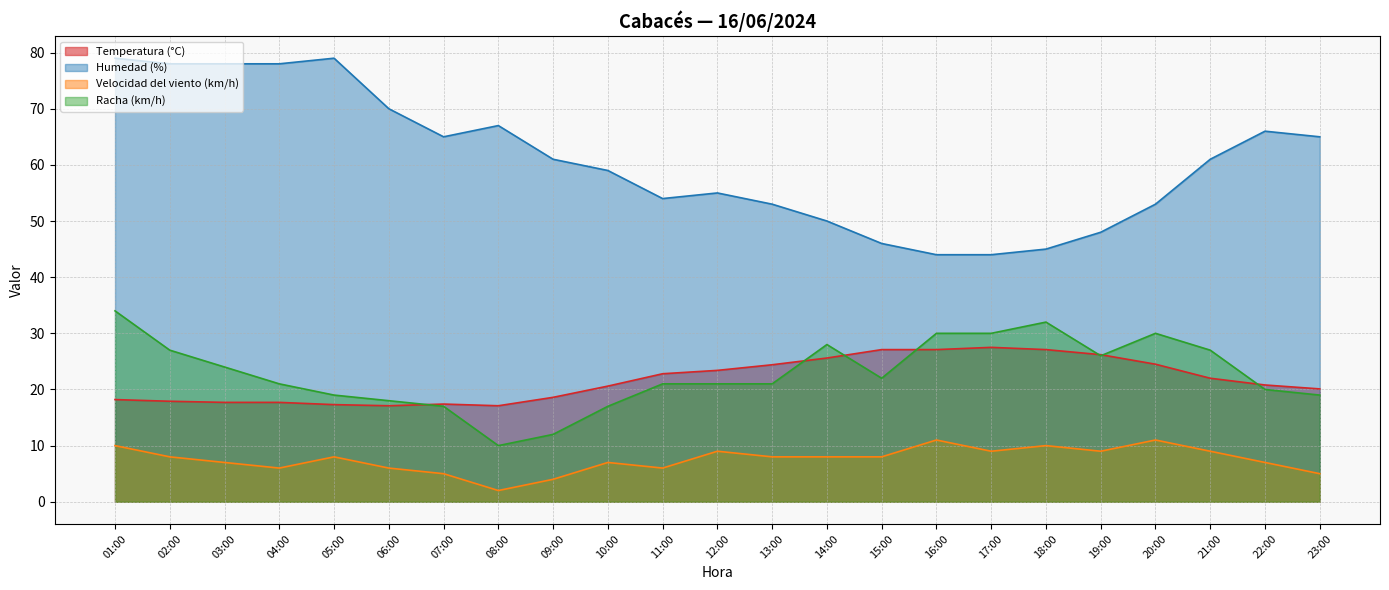

Is it true that Humedad (%) equals 44.0 at 17:00?

True